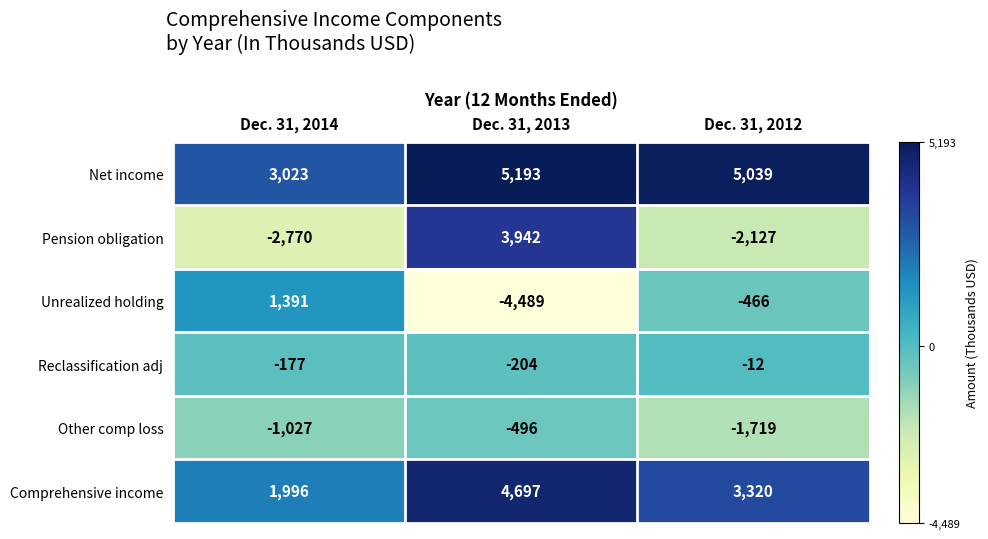

Reading left to right, list all the values displayed in this chart.

Net income: 3023	5193	5039
Pension obligation: -2770	3942	-2127
Unrealized holding: 1391	-4489	-466
Reclassification adj: -177	-204	-12
Other comp loss: -1027	-496	-1719
Comprehensive income: 1996	4697	3320